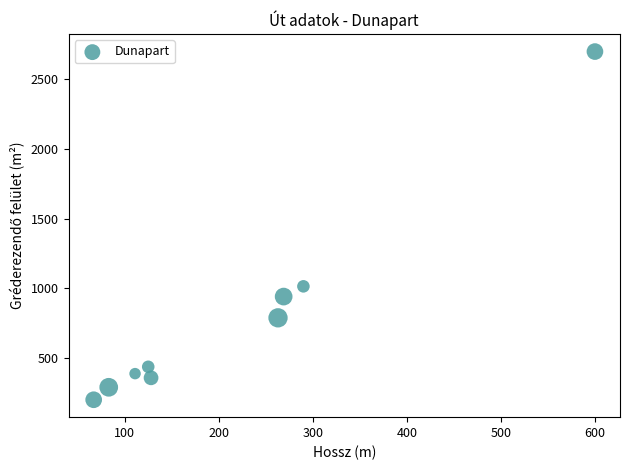

What is the range of Y values (max minus min)?

2499.0